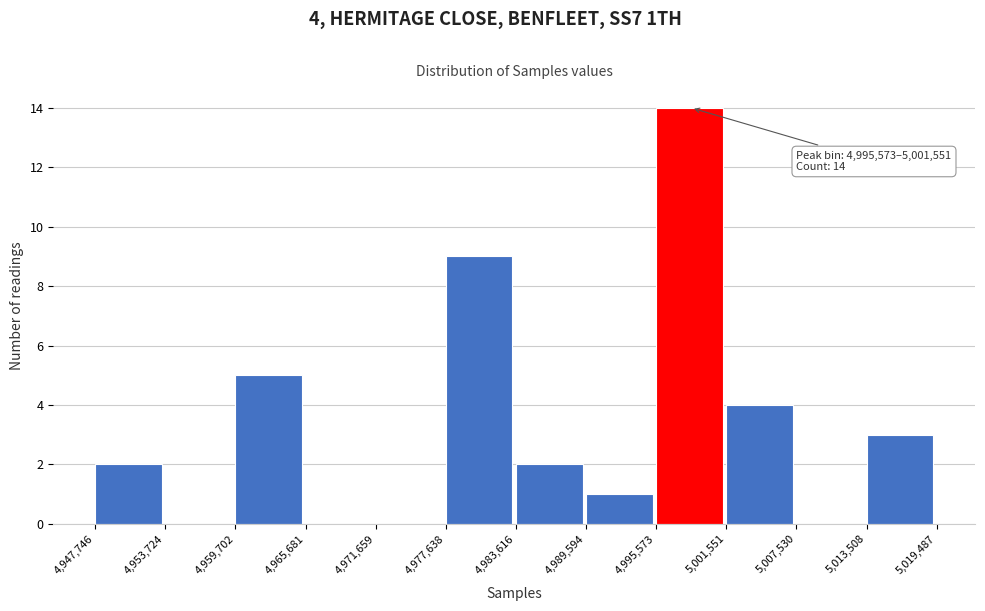

Which range on the x-axis has the tallest bar?

4,995,573 to 5,001,551